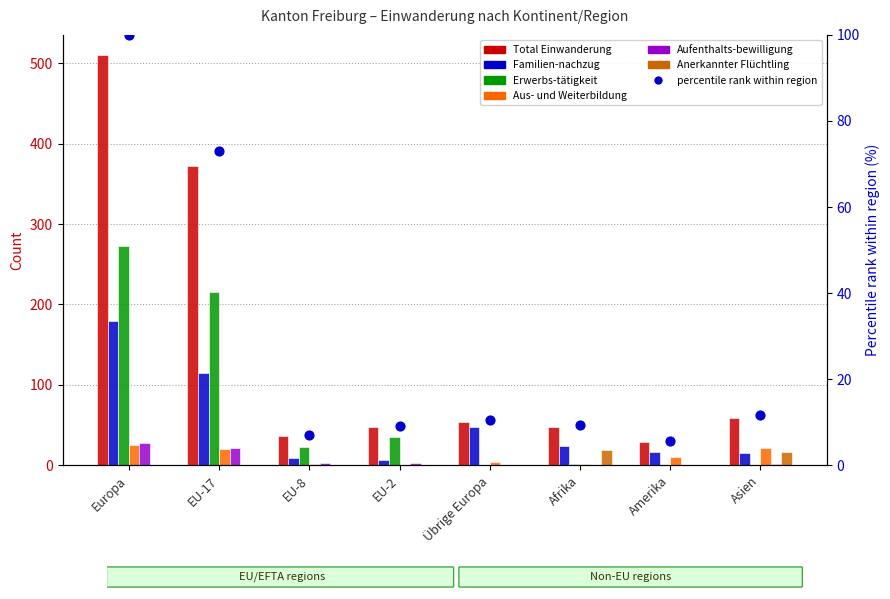

What is the total value across all series at EU-8?

72